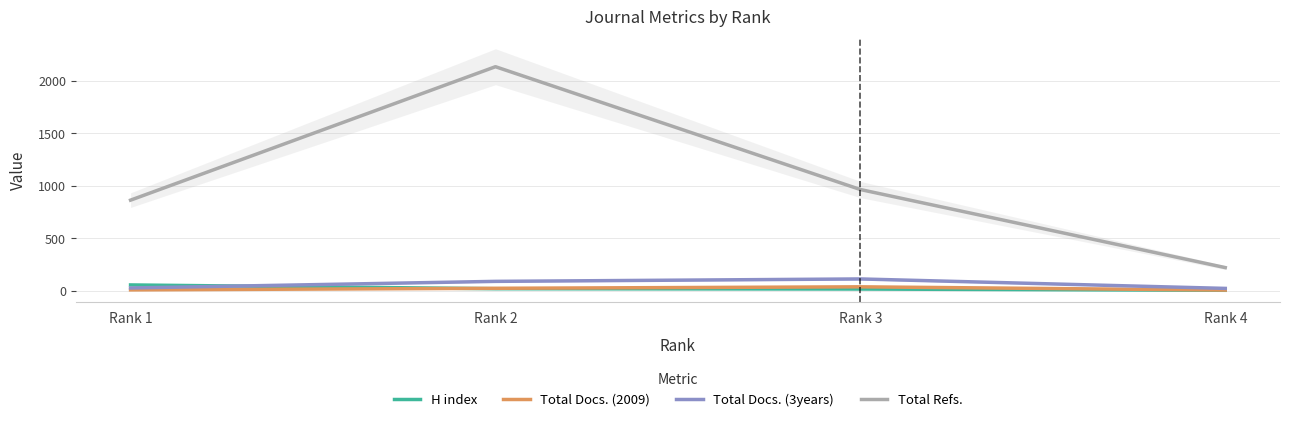

Is the value of Total Refs. at Rank 3 greater than the value of Total Docs. (2009) at Rank 3?

Yes